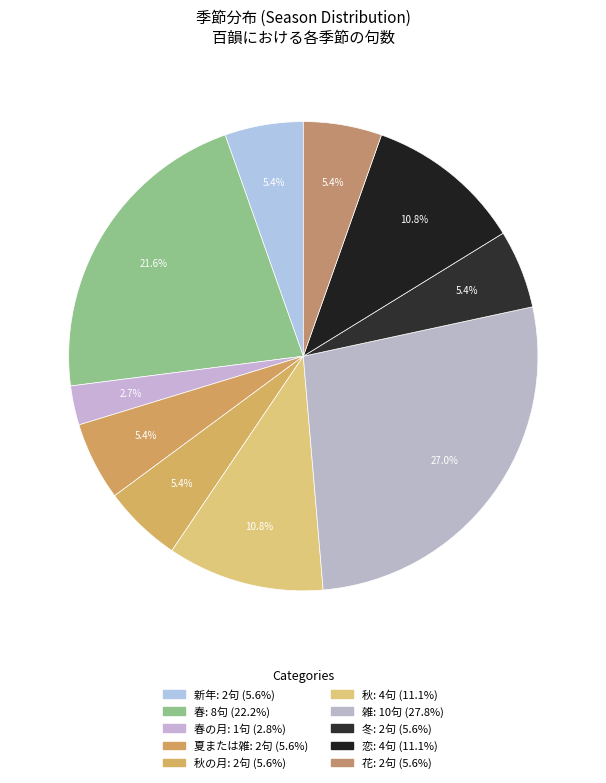

How many segments does this pie chart have?

10